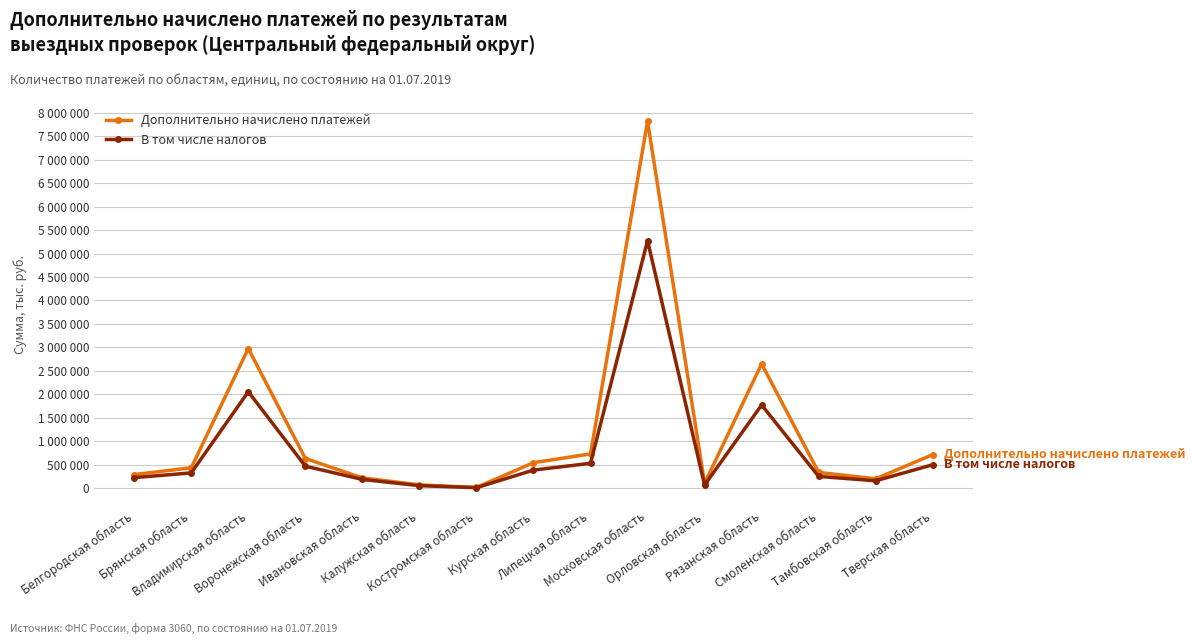

What is the value of the Дополнительно начислено платежей point at the 9th from the left?

728948